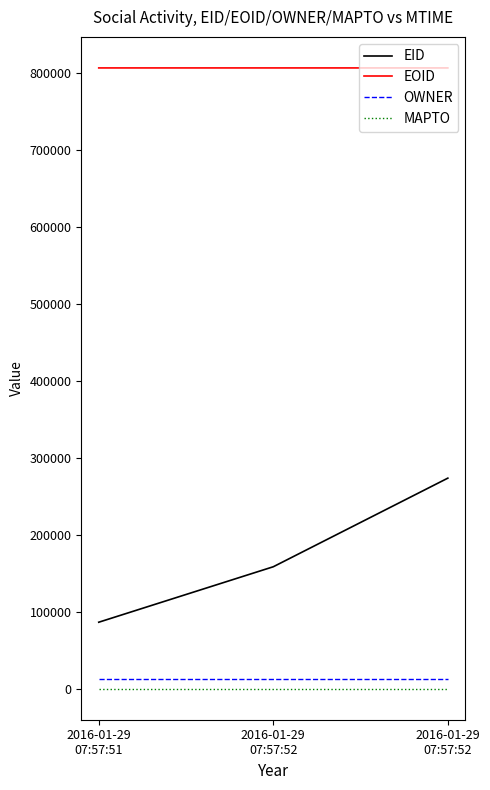

What is the difference between the EID values at 2016-01-29
07:57:52 and 2016-01-29
07:57:52?

115087